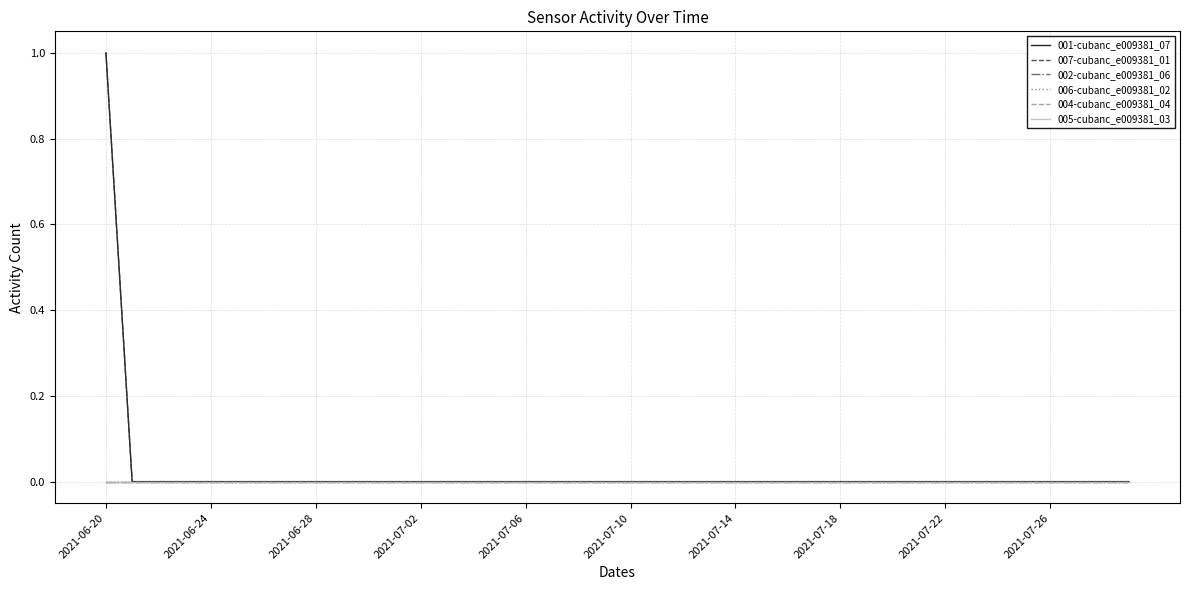

Does the chart have visible grid lines?

Yes